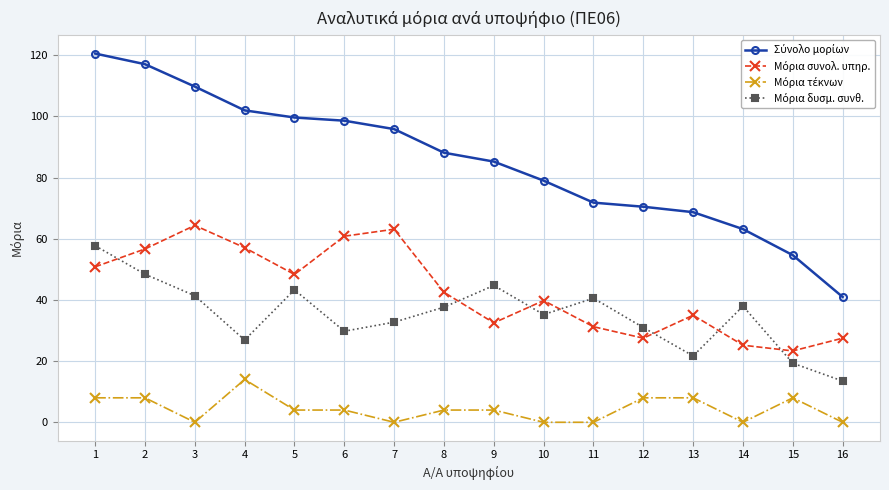

What is the difference between the highest and lowest values at 10?

79.0